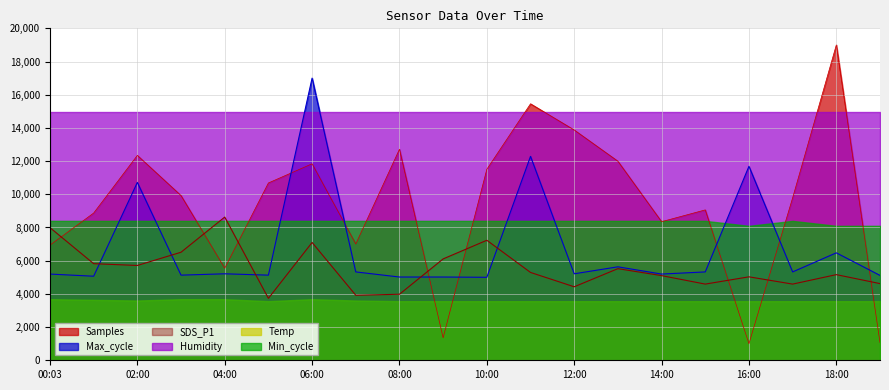

True or false: Samples has more than 2 interior local peaks.

True